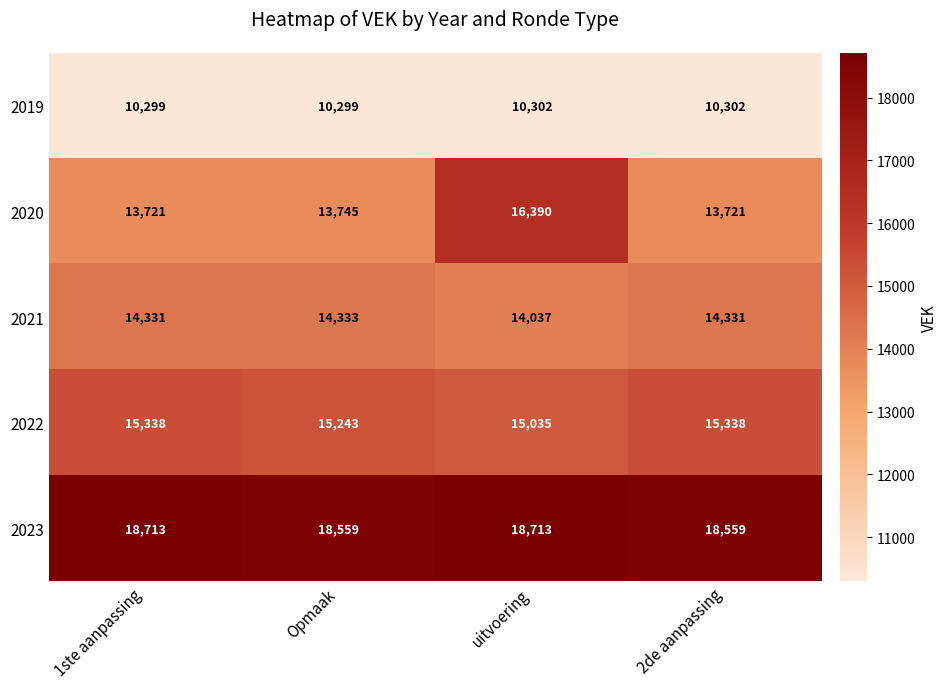

What is the difference between the highest and lowest values at Opmaak?

8260